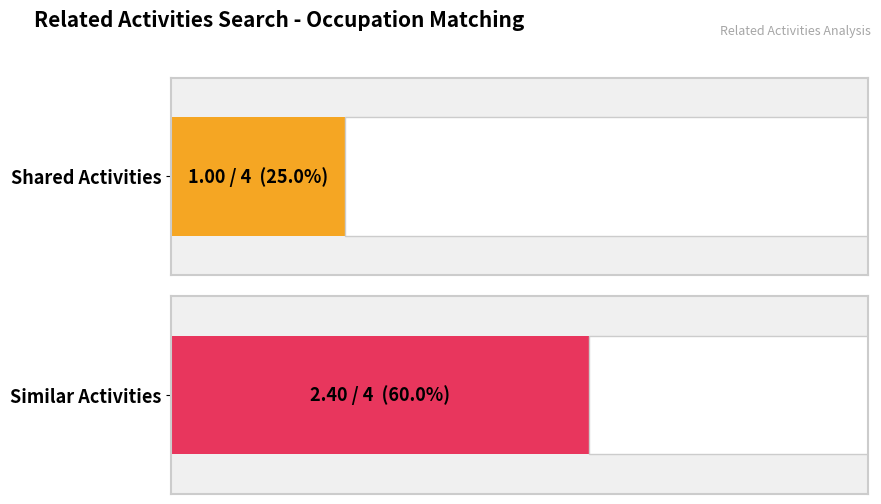

At Adult Basic Education Teachers, list the series in order from smallest to largest.

Shared Activities, Similar Activities